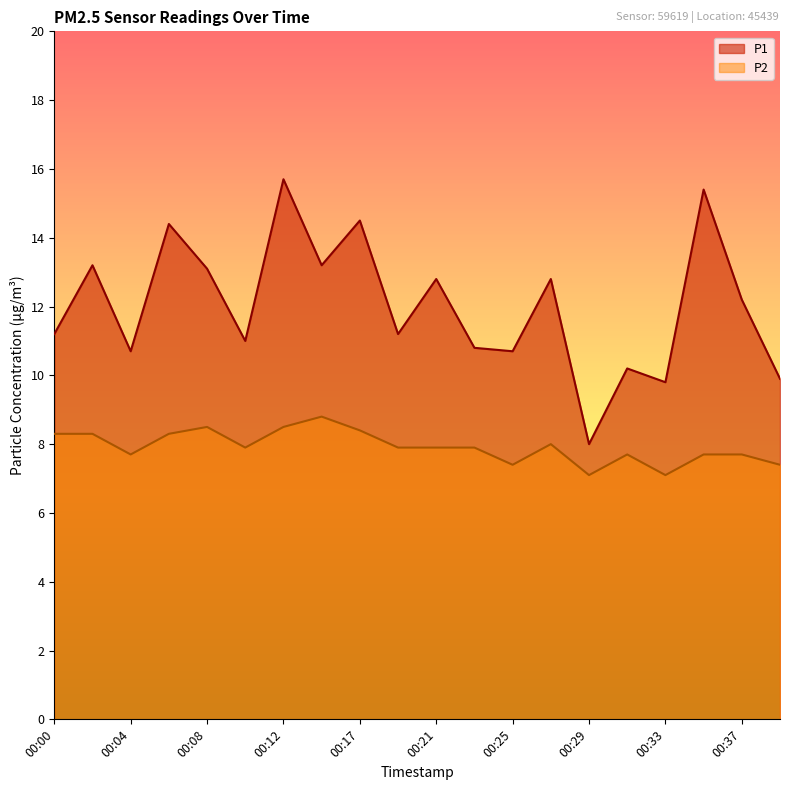

At which category does P2 reach its first local peak?

00:08